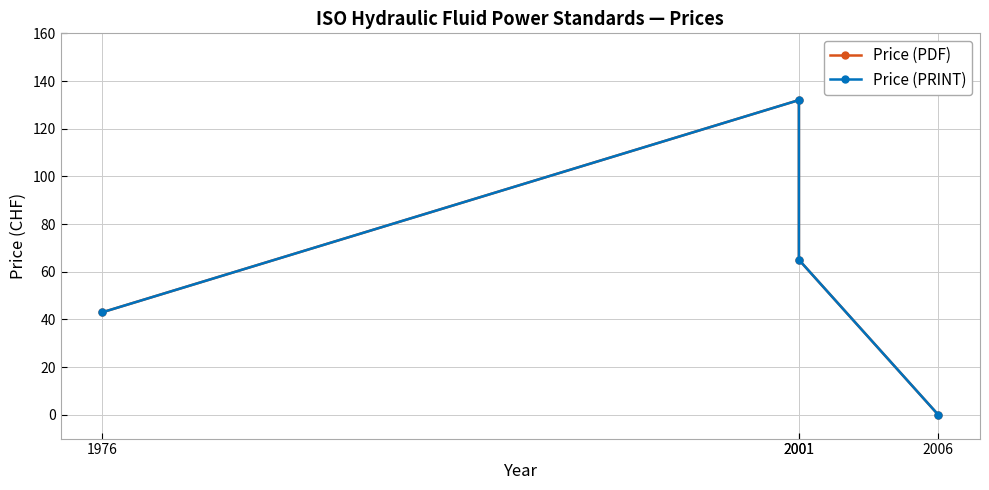

At which label does Price (PDF) reach its peak?

2001